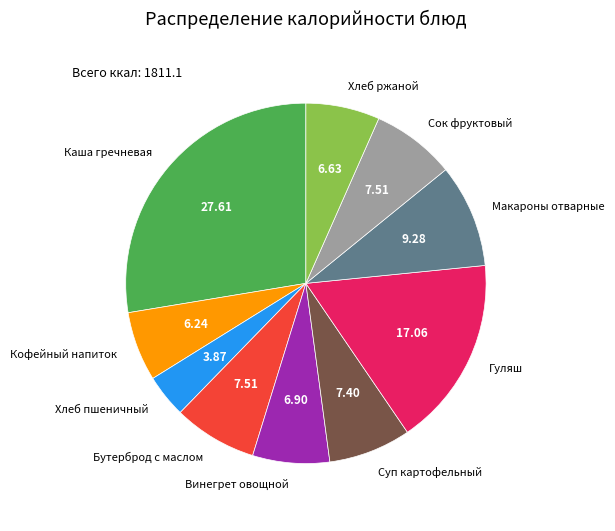

Approximately how many times larger is the value at Каша гречневая compared to Винегрет овощной?

4.0